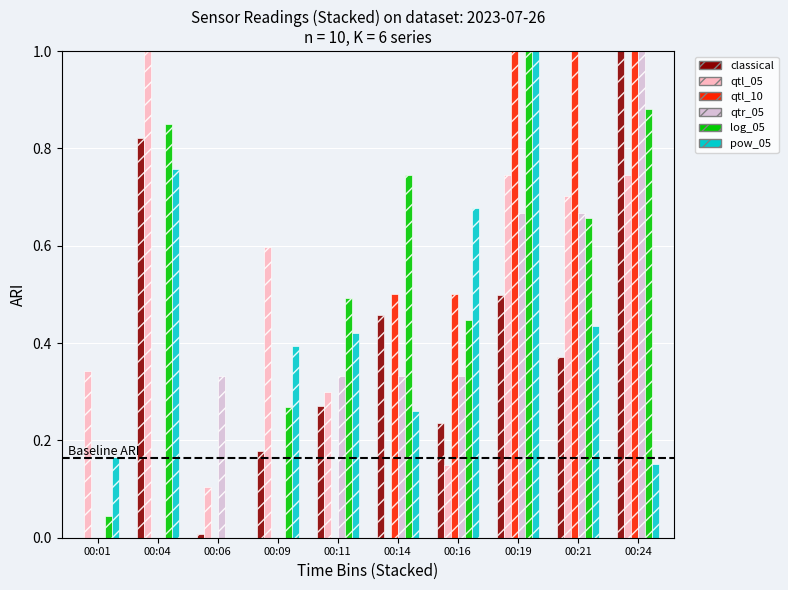

What is the greatest value displayed?

1.0